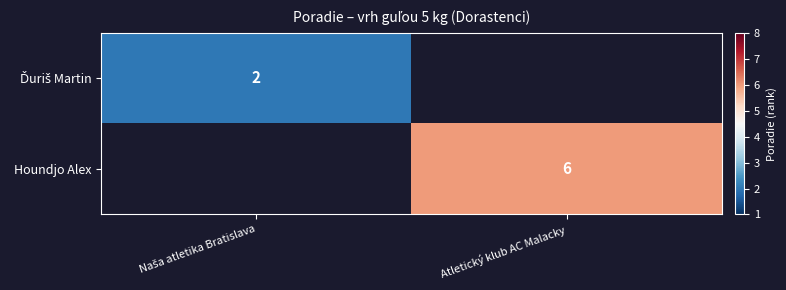

True or false: Houndjo Alex has a value of 9 at Atletický klub AC Malacky.

False